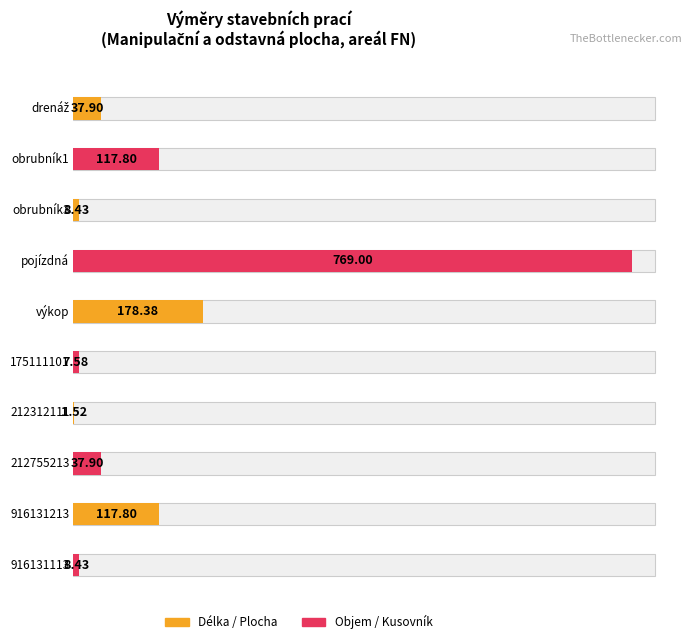

What is the value of the 5th bar from the left?

178.4